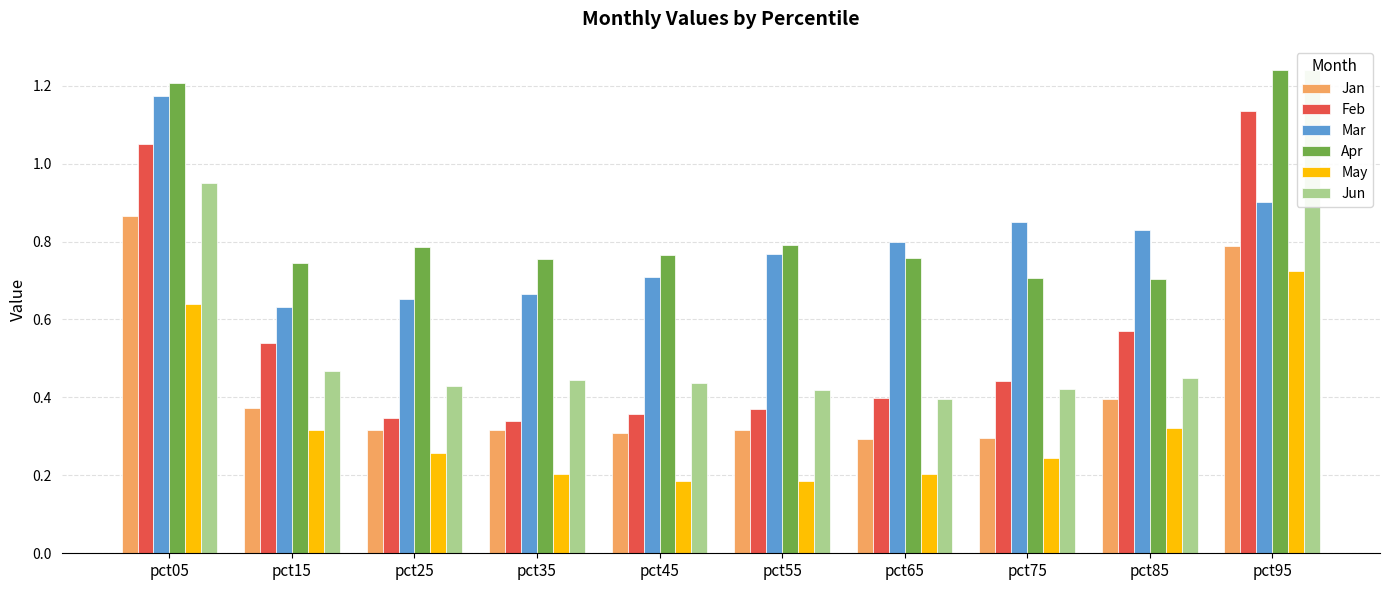

At how many categories does at least one series exceed 0?

10